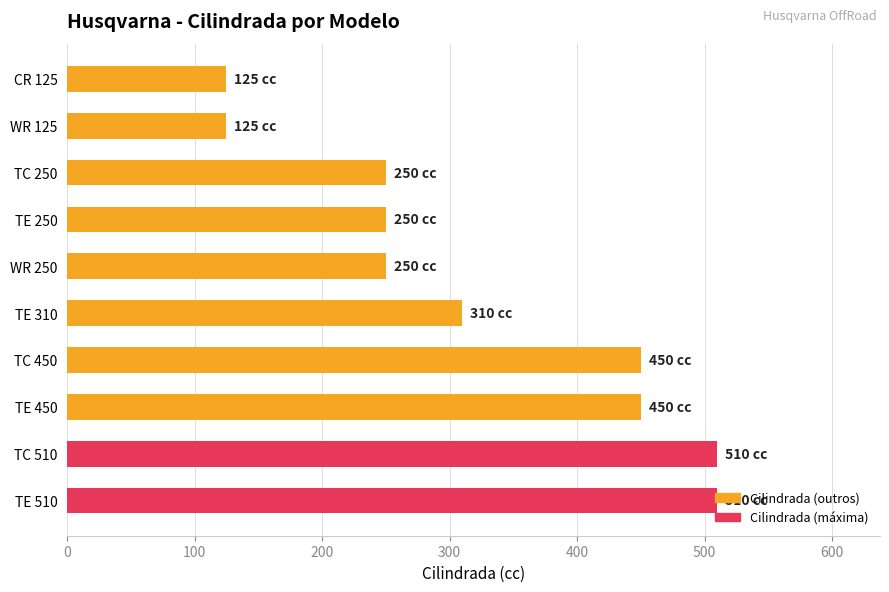

The value at TC 450 is 295. True or false?

False